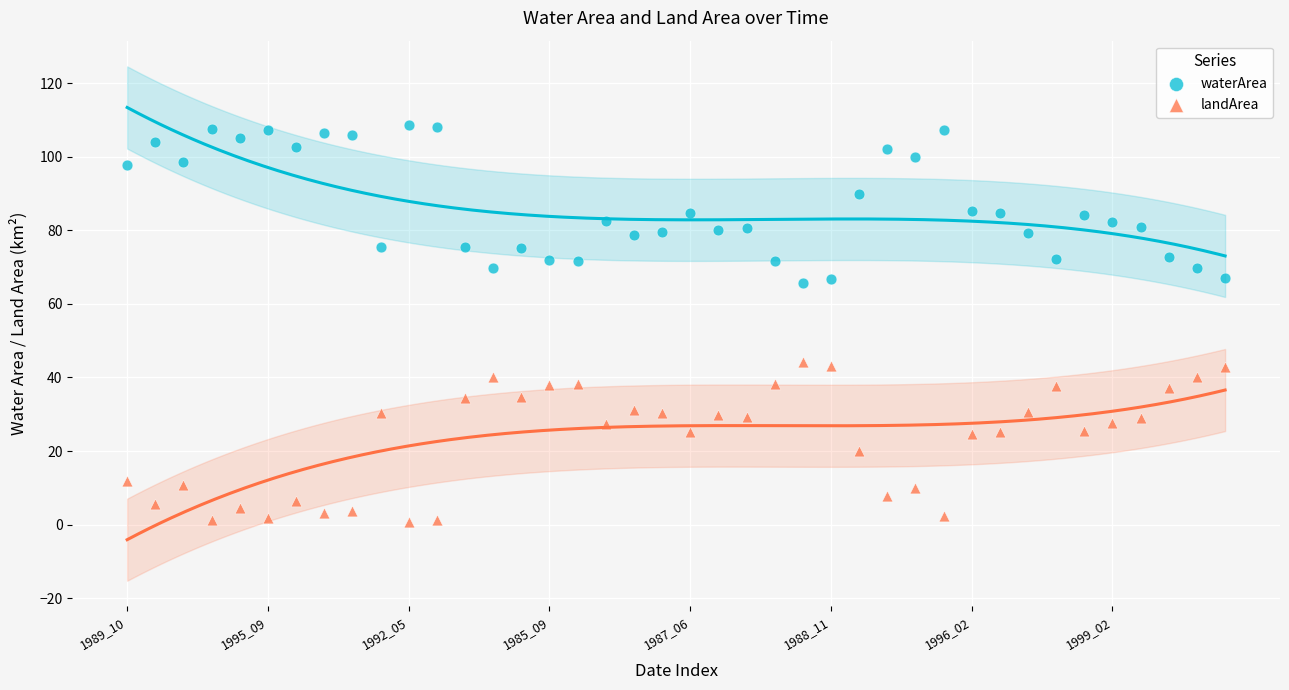

What are all the series names shown in the legend?

waterArea, landArea